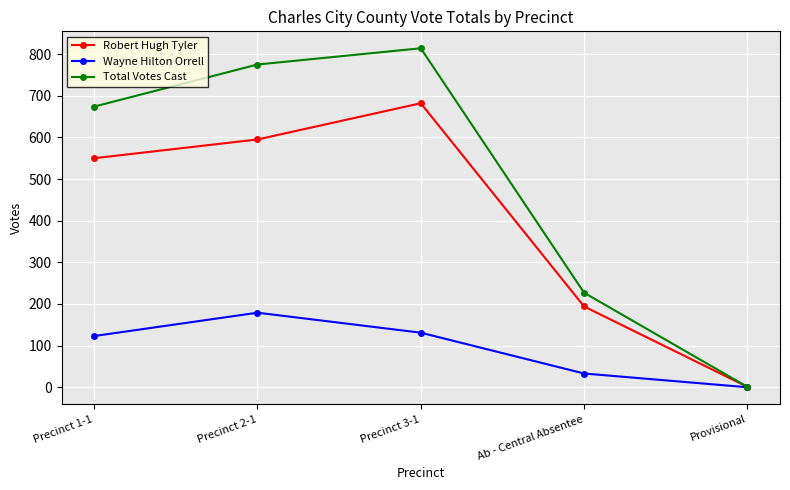

Where is the first local maximum for Total Votes Cast?

Precinct 3-1